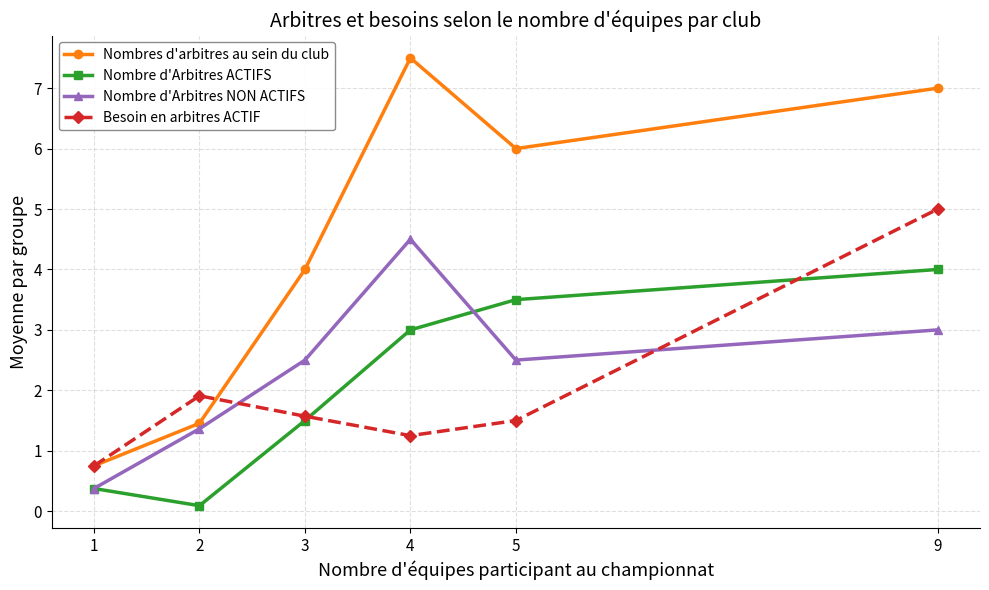

At 3, list the series in order from smallest to largest.

Nombre d'Arbitres ACTIFS, Besoin en arbitres ACTIF, Nombre d'Arbitres NON ACTIFS, Nombres d'arbitres au sein du club